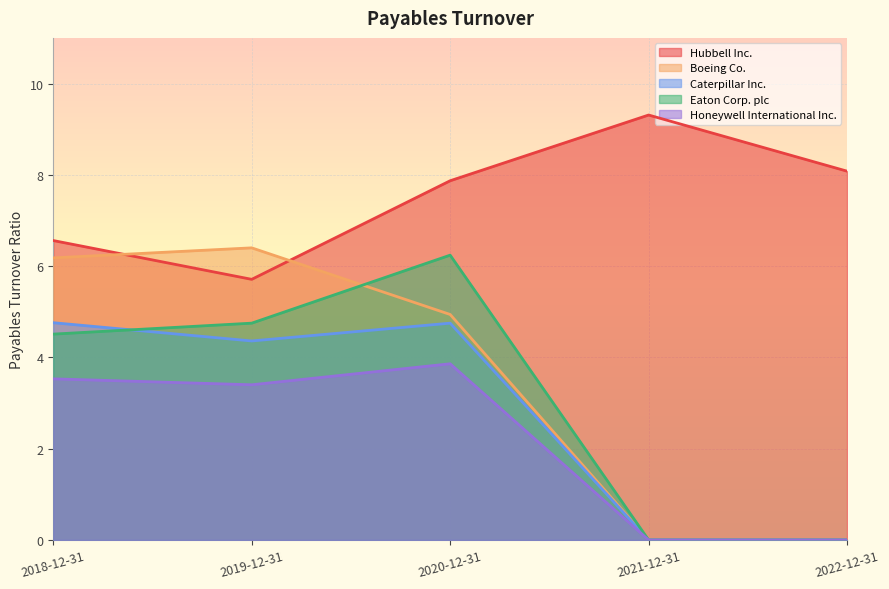

At which label is Boeing Co. closest to 3?

2020-12-31